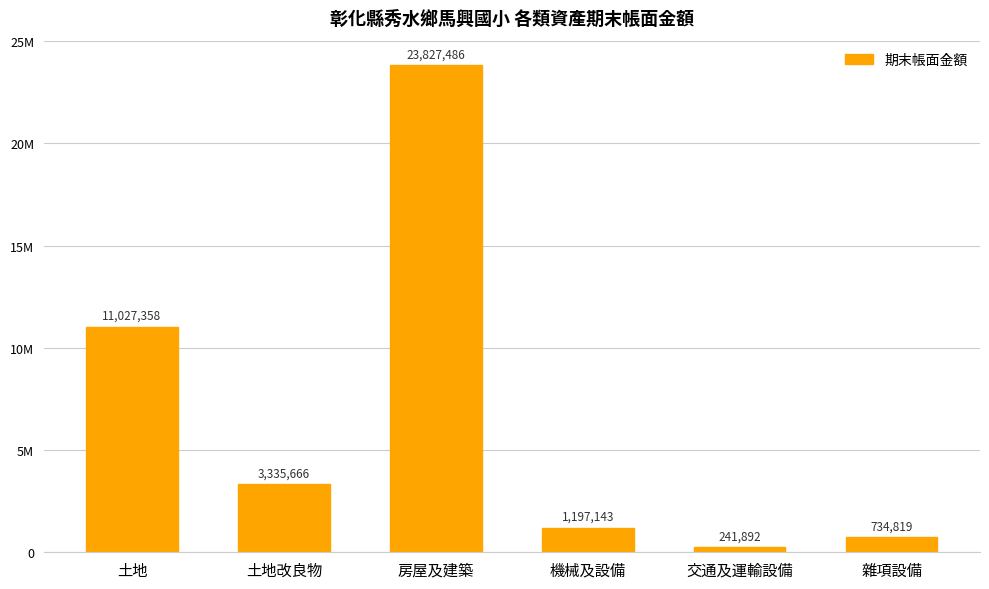

Reading left to right, what are all the values shown in this chart?

土地=11027358	土地改良物=3335666	房屋及建築=23827486	機械及設備=1197143	交通及運輸設備=241892	雜項設備=734819